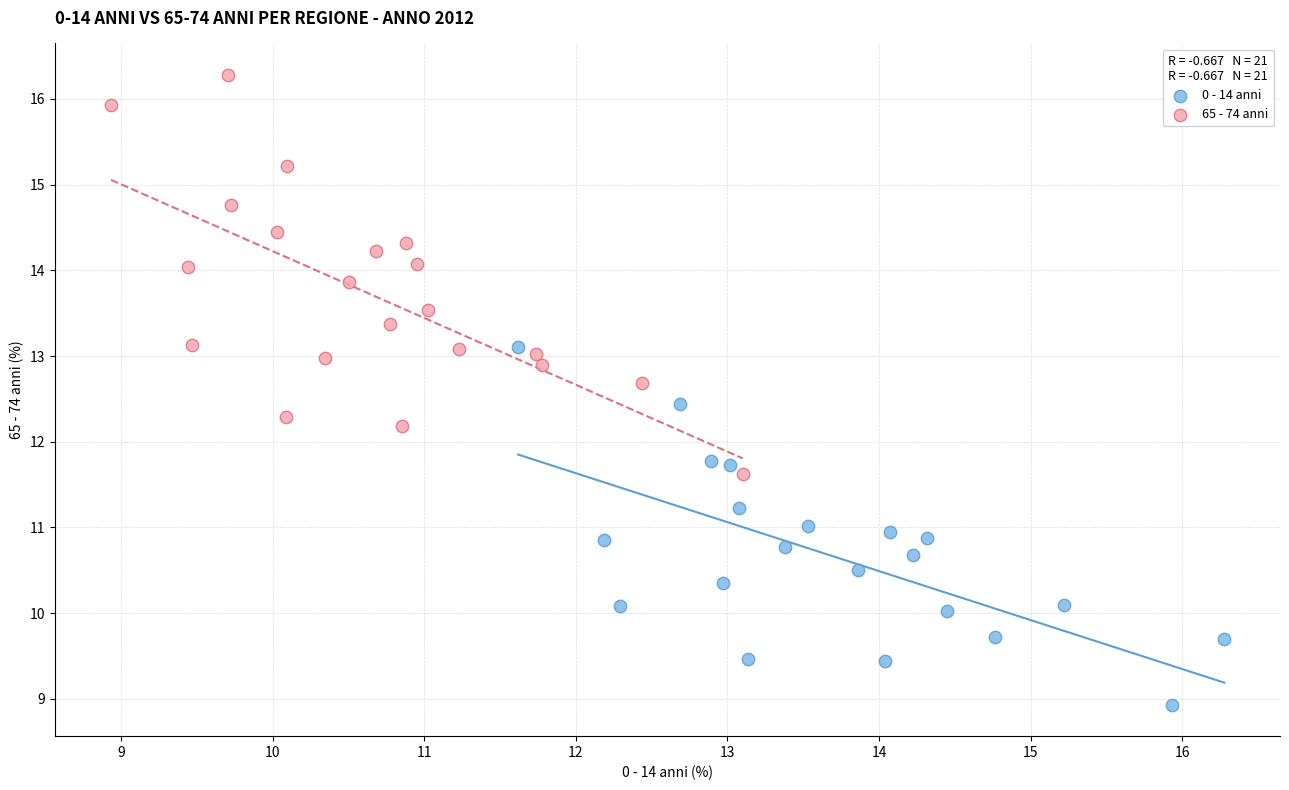

Which series contains the highest Y value?

65 - 74 anni